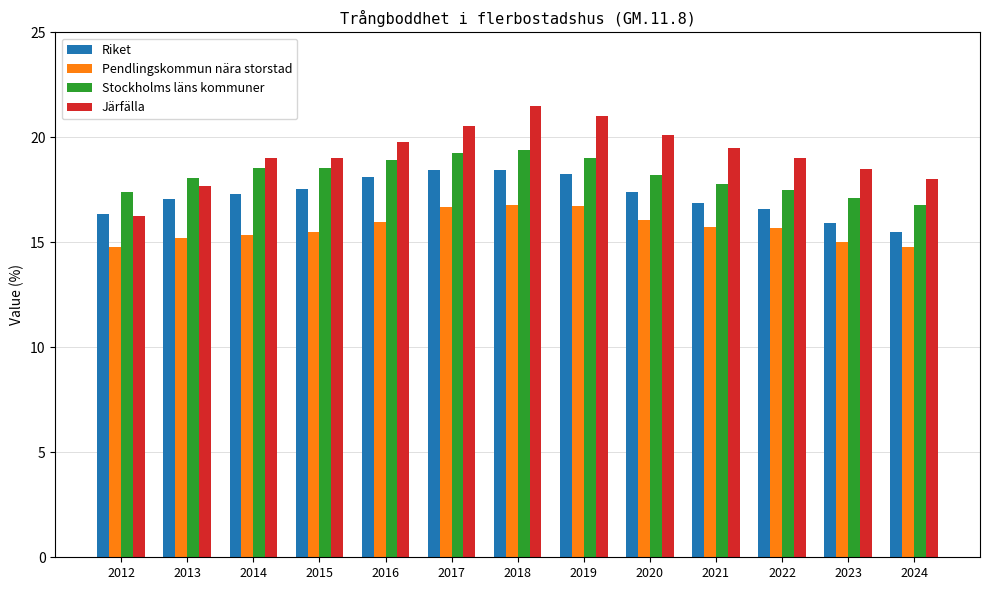

Between 2012 and 2023, which series saw the biggest shift?

Järfälla